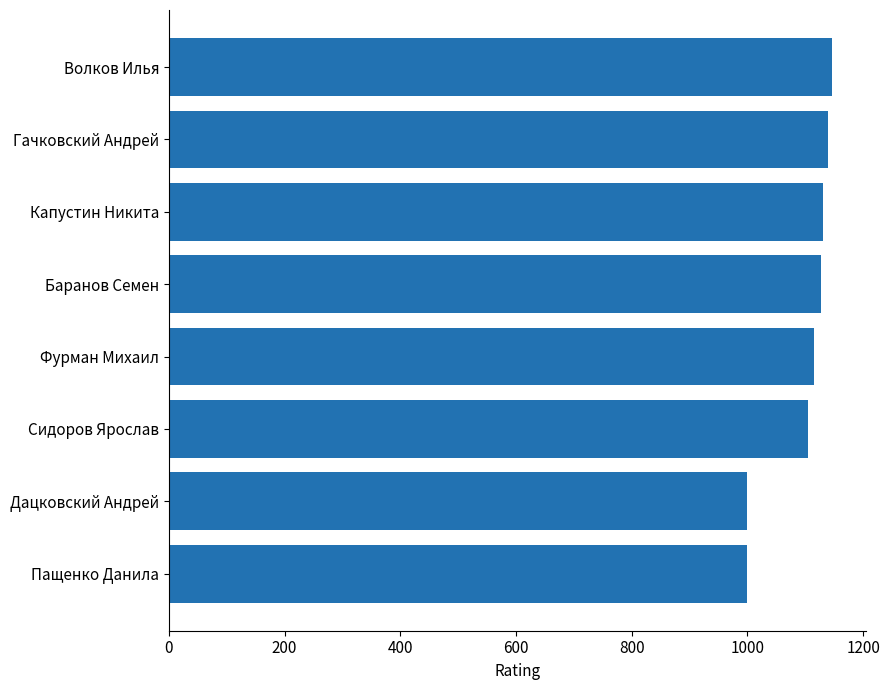

How many series are shown in this chart?

1